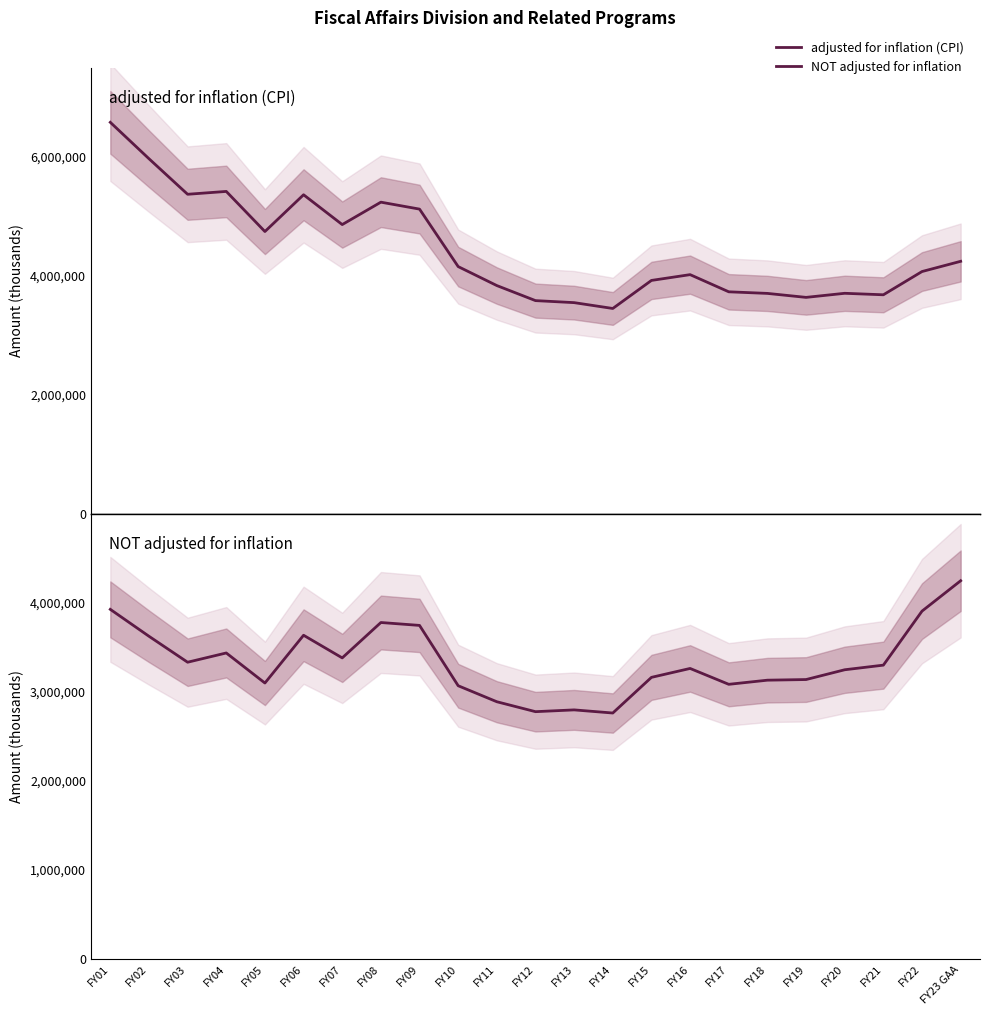

True or false: adjusted for inflation (CPI) and NOT adjusted for inflation intersect in this chart.

False